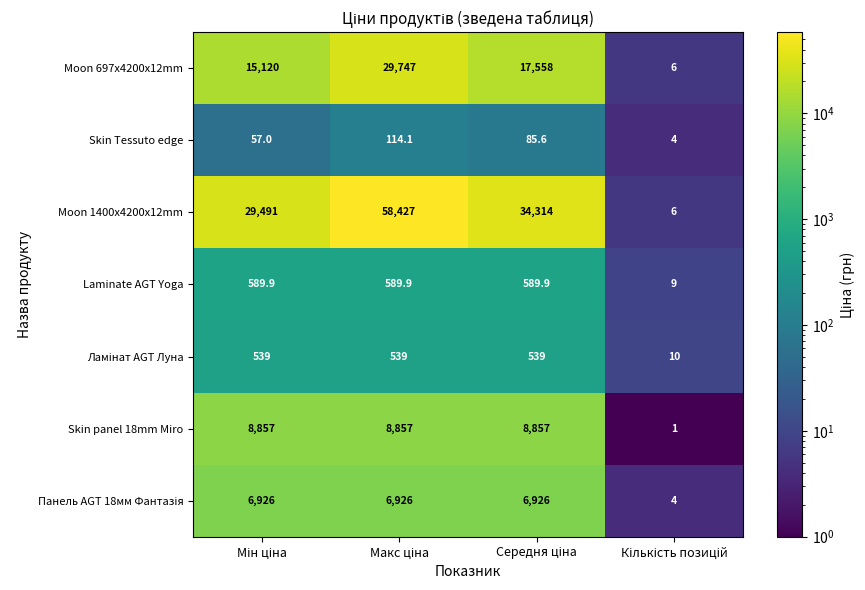

Which series has the largest total across all categories?

Moon 1400x4200x12mm